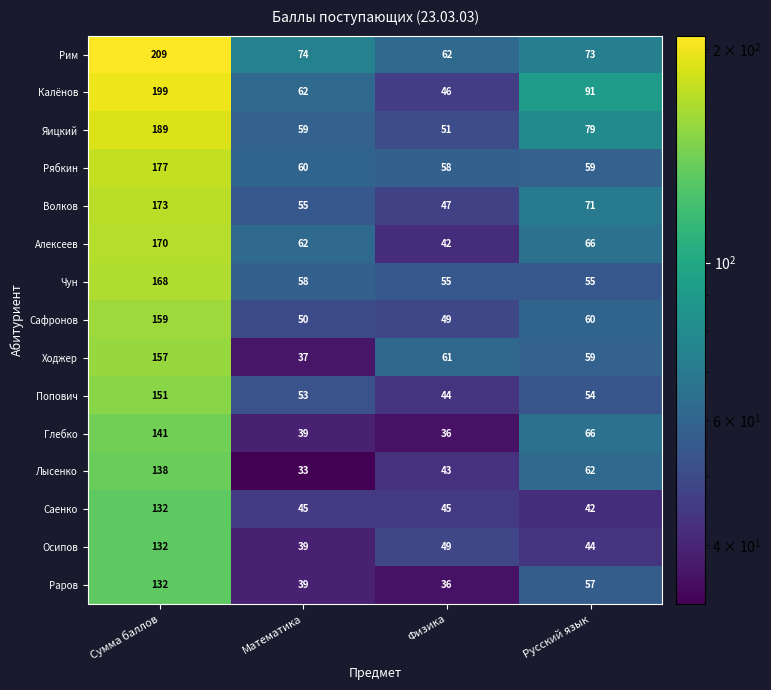

At which category is the sum across all series the highest?

Сумма баллов